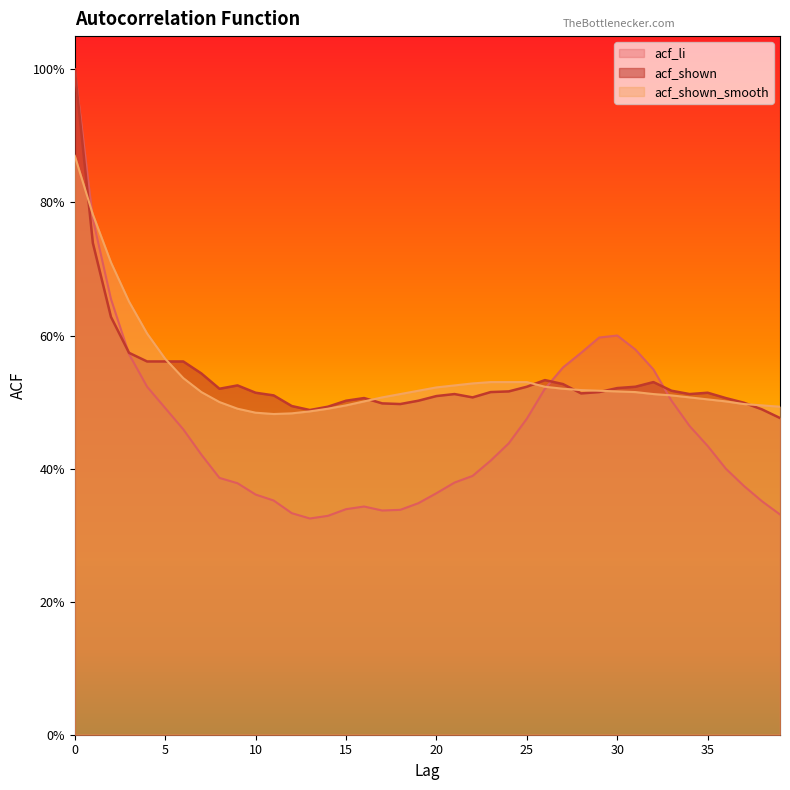

Which series has the largest total across all categories?

acf_shown